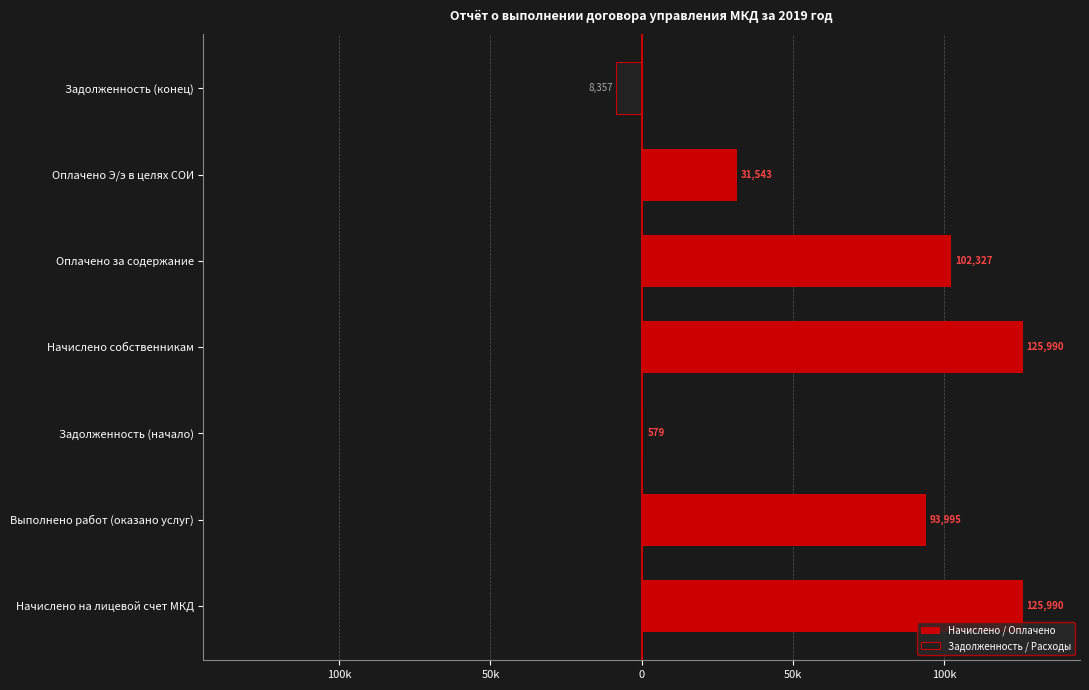

List the series in order of their overall mean, lowest first.

Задолженность / Расходы, Начислено / Оплачено